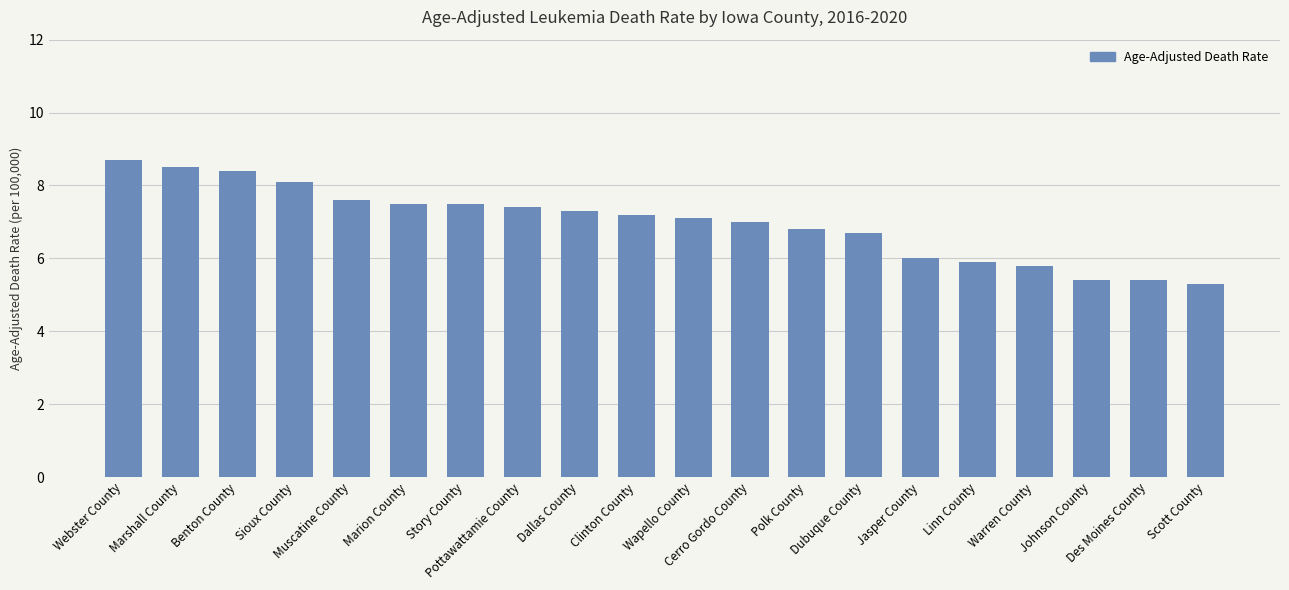

What is the difference between the maximum and minimum values?

3.4